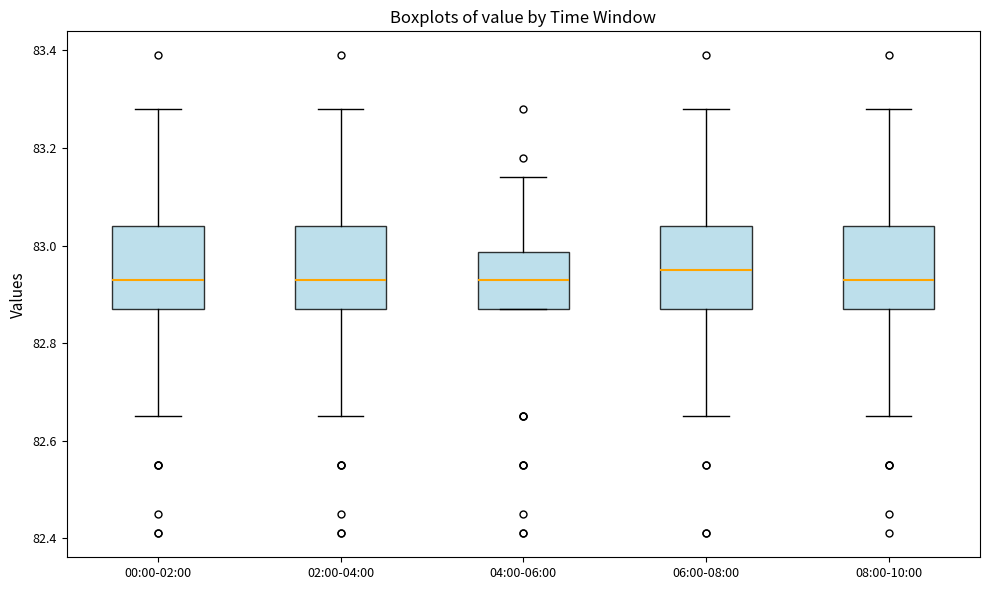

Reading left to right, transcribe this box plot: for each box, give where its median line is, the range the box spans, and where its two whiskers end, as read against the y-axis. The values are not printed on the chart, so give them approximately, as read against the axis.

00:00-02:00: median 82.94, box 82.88 to 83.04, whiskers 82.66 to 83.28
02:00-04:00: median 82.94, box 82.88 to 83.04, whiskers 82.66 to 83.28
04:00-06:00: median 82.94, box 82.88 to 82.98, whiskers 82.88 to 83.14
06:00-08:00: median 82.96, box 82.88 to 83.04, whiskers 82.66 to 83.28
08:00-10:00: median 82.94, box 82.88 to 83.04, whiskers 82.66 to 83.28